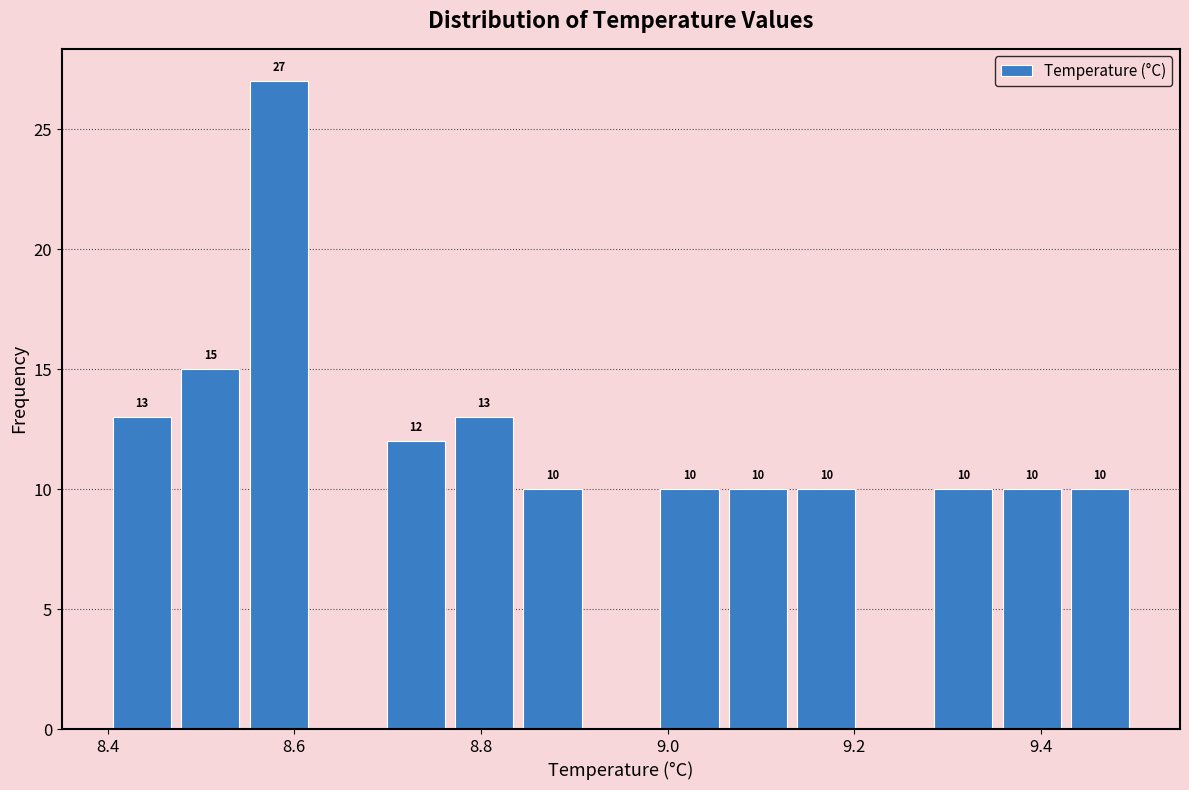

Around what value on the x-axis is the tallest bar? Give the approximate position of its centre, as read against the axis.

8.58